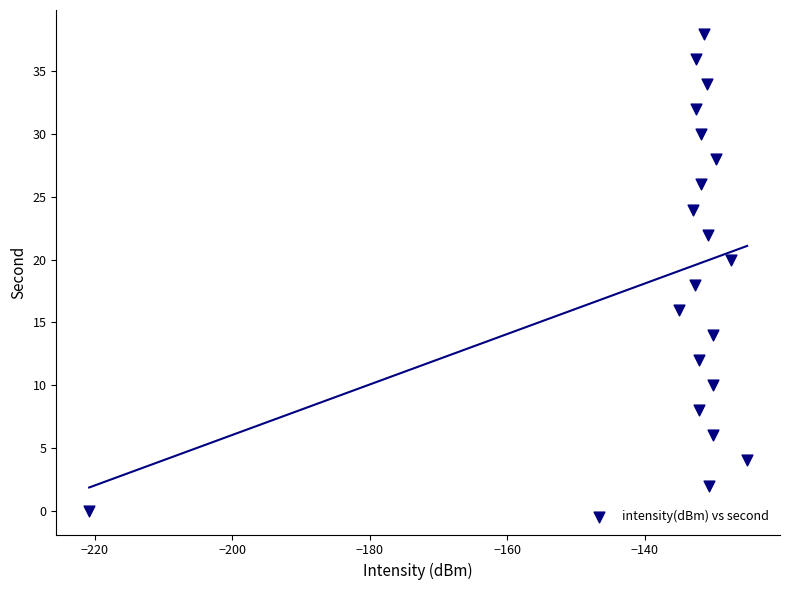

What is the range of Y values (max minus min)?

38